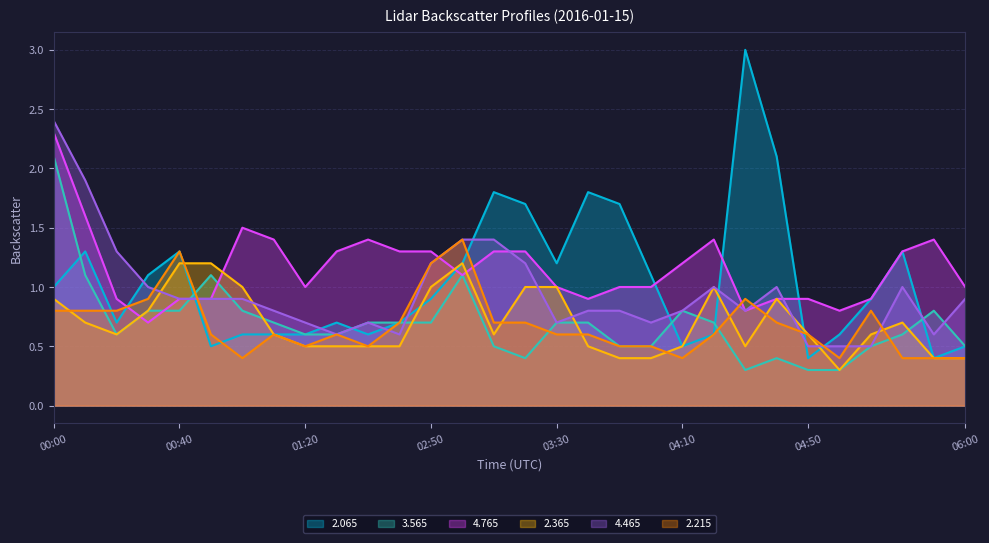

Is it true that 2.365 equals 0.4 at 00:20?

False